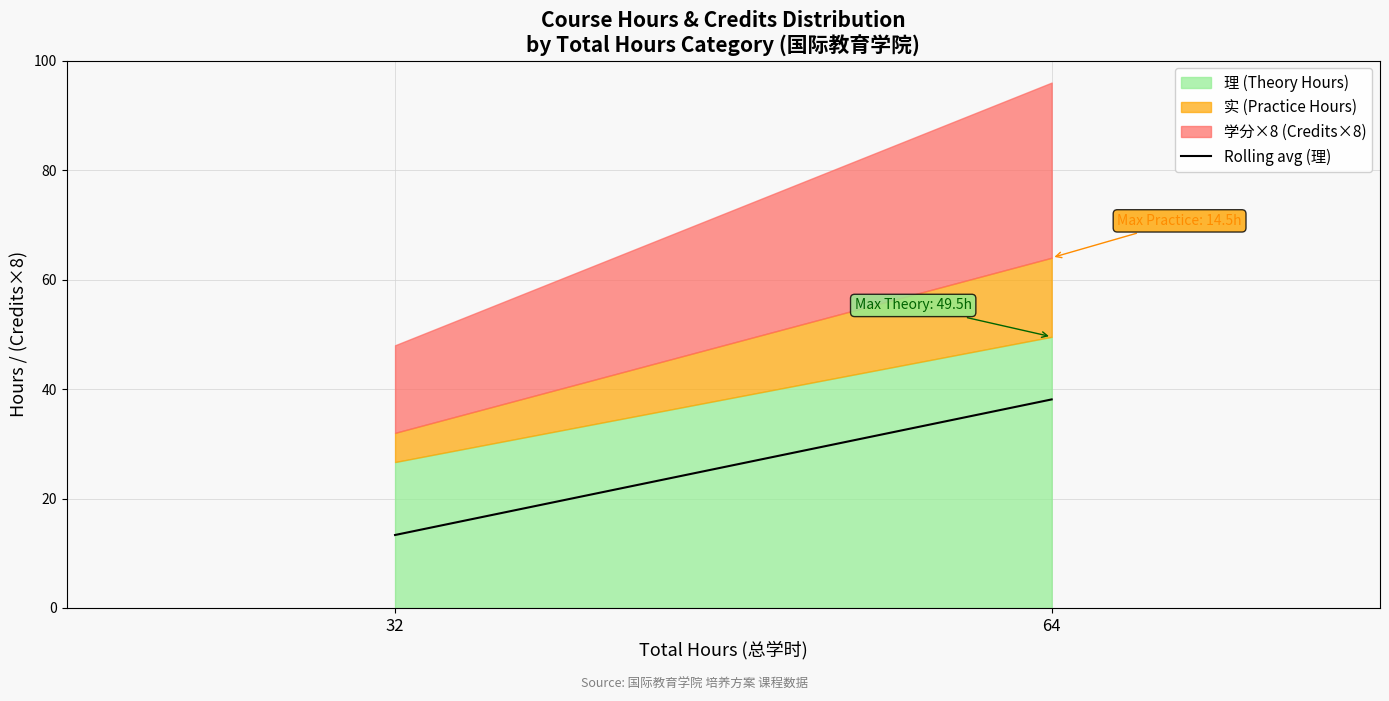

Where is 理 (Theory Hours) nearest to the value 38?

32